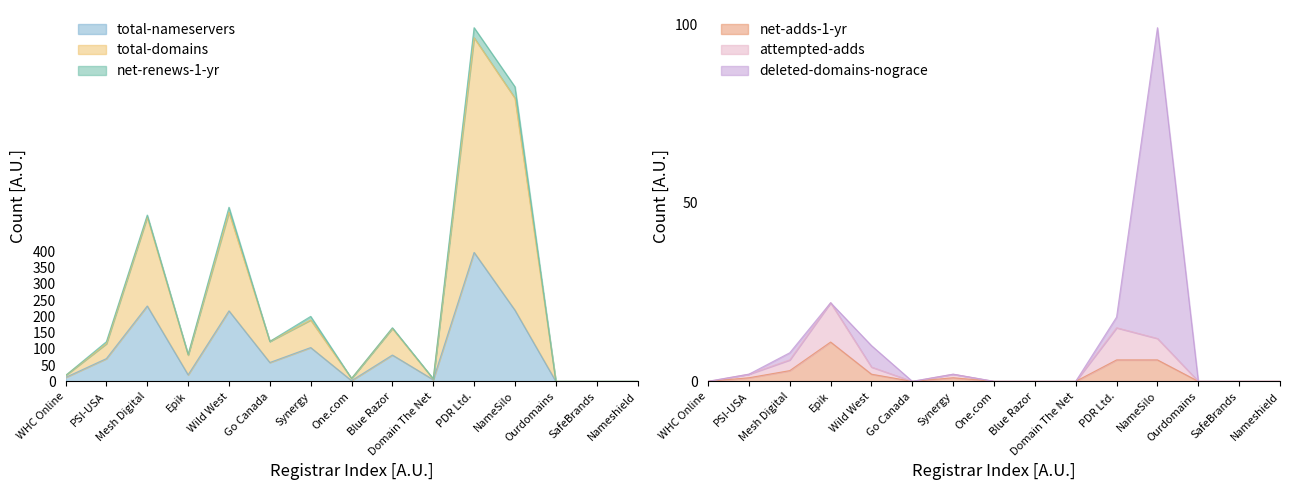

In net-adds-1-yr, how many points are lower than both neighbors (excluding endpoints)?

1